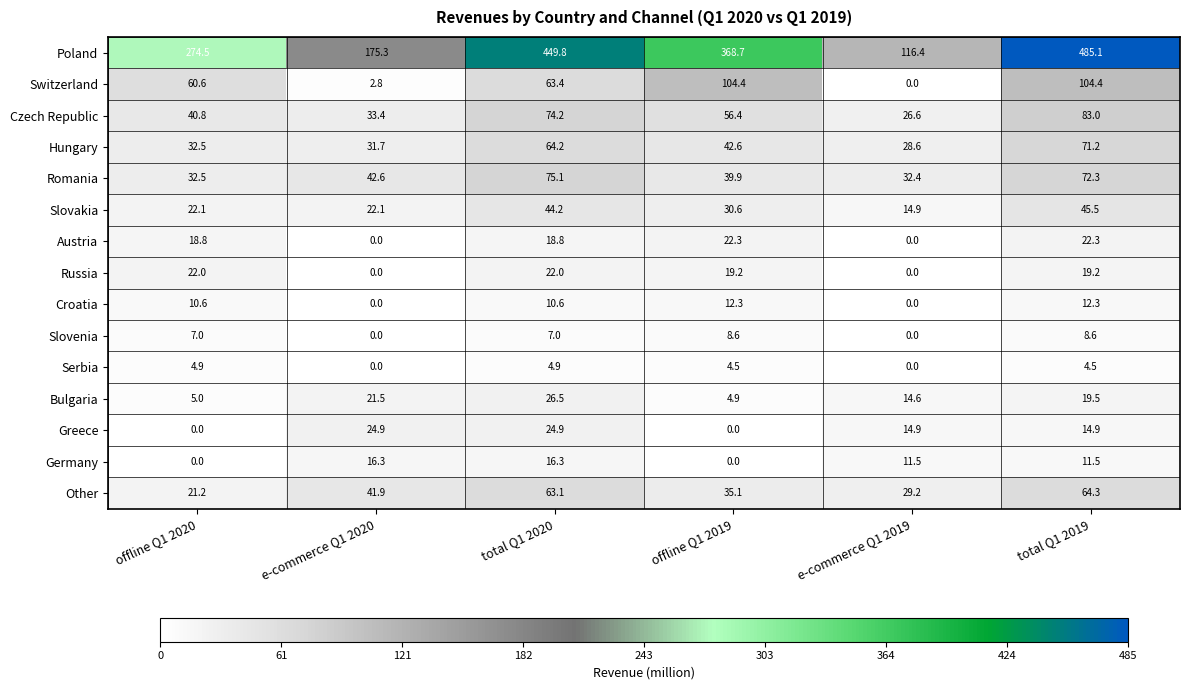

What is the spread (max minus min) of values at offline Q1 2019?

368.7